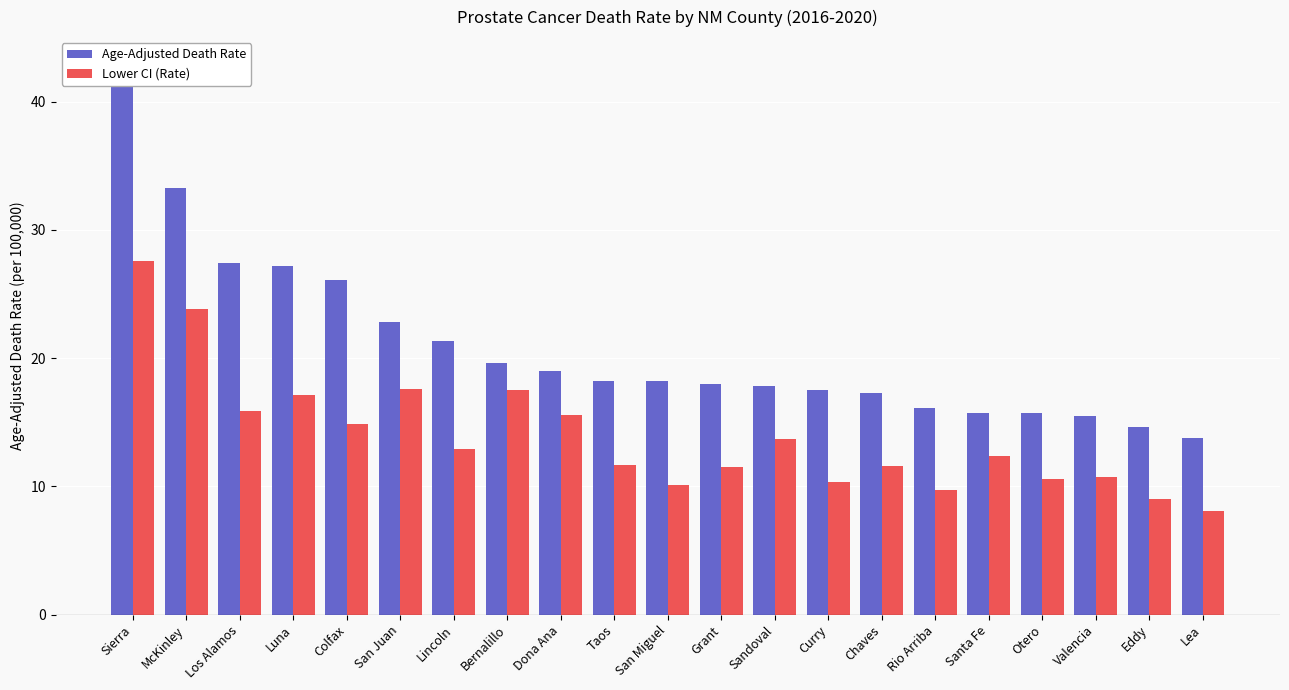

Reading right to left, list all the values displayed in this chart.

Age-Adjusted Death Rate: Lea=13.8	Eddy=14.6	Valencia=15.5	Otero=15.7	Santa Fe=15.7	Rio Arriba=16.1	Chaves=17.3	Curry=17.5	Sandoval=17.8	Grant=18.0	San Miguel=18.2	Taos=18.2	Dona Ana=19.0	Bernalillo=19.6	Lincoln=21.3	San Juan=22.8	Colfax=26.1	Luna=27.2	Los Alamos=27.4	McKinley=33.3	Sierra=42.9
Lower CI (Rate): Lea=8.1	Eddy=9.0	Valencia=10.7	Otero=10.6	Santa Fe=12.4	Rio Arriba=9.7	Chaves=11.6	Curry=10.3	Sandoval=13.7	Grant=11.5	San Miguel=10.1	Taos=11.7	Dona Ana=15.6	Bernalillo=17.5	Lincoln=12.9	San Juan=17.6	Colfax=14.9	Luna=17.1	Los Alamos=15.9	McKinley=23.8	Sierra=27.6